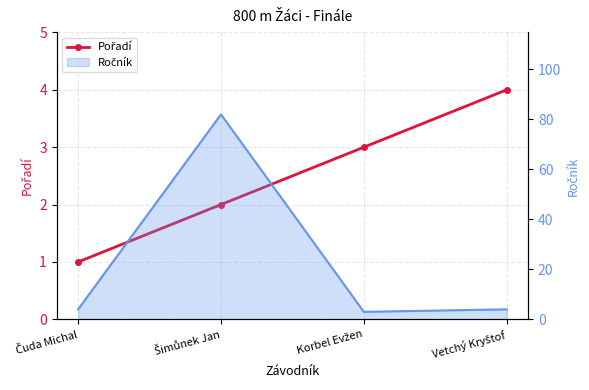

Between Čuda Michal and Vetchý Kryštof, which is larger?

Vetchý Kryštof